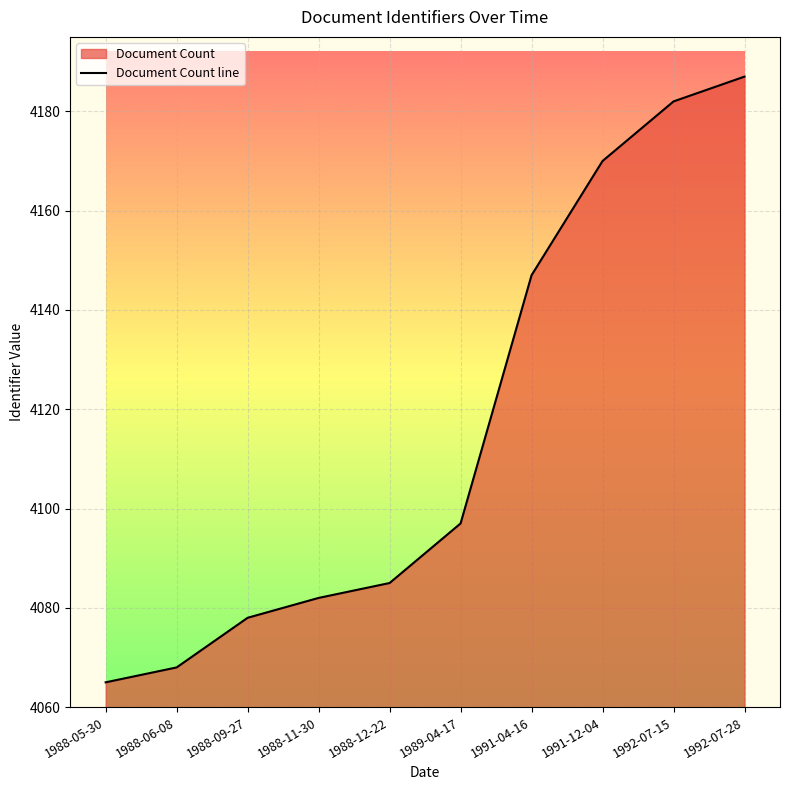

Approximately how many times larger is the value at 1988-06-08 compared to 1992-07-15?

1.0